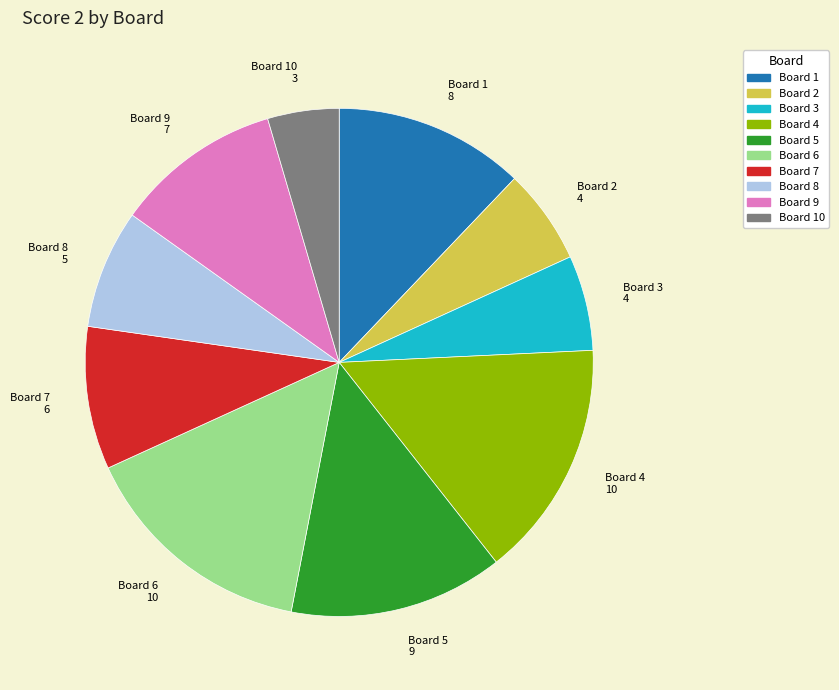

Does any single category account for the majority?

No